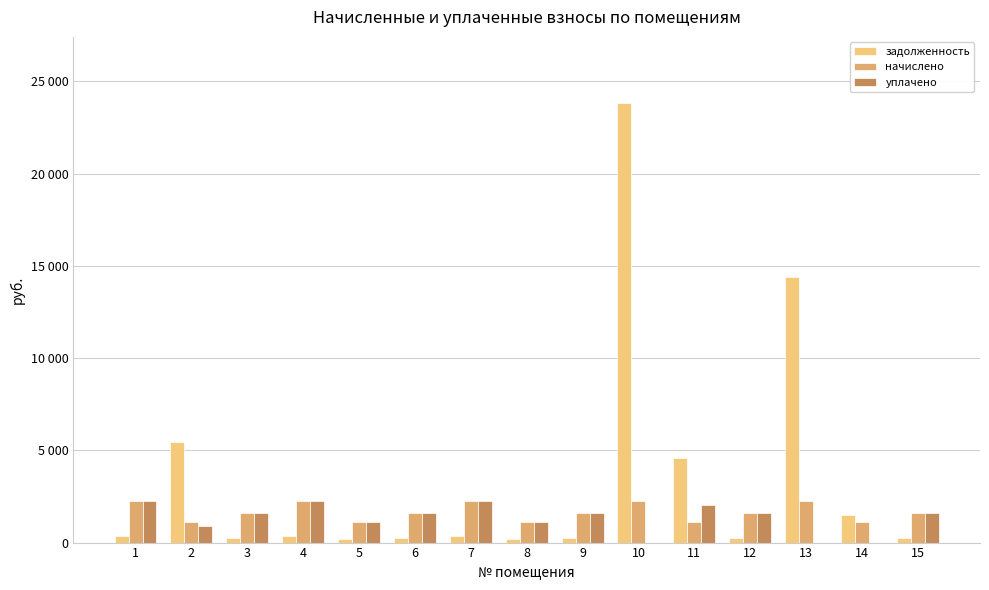

Are the bars horizontal?

No